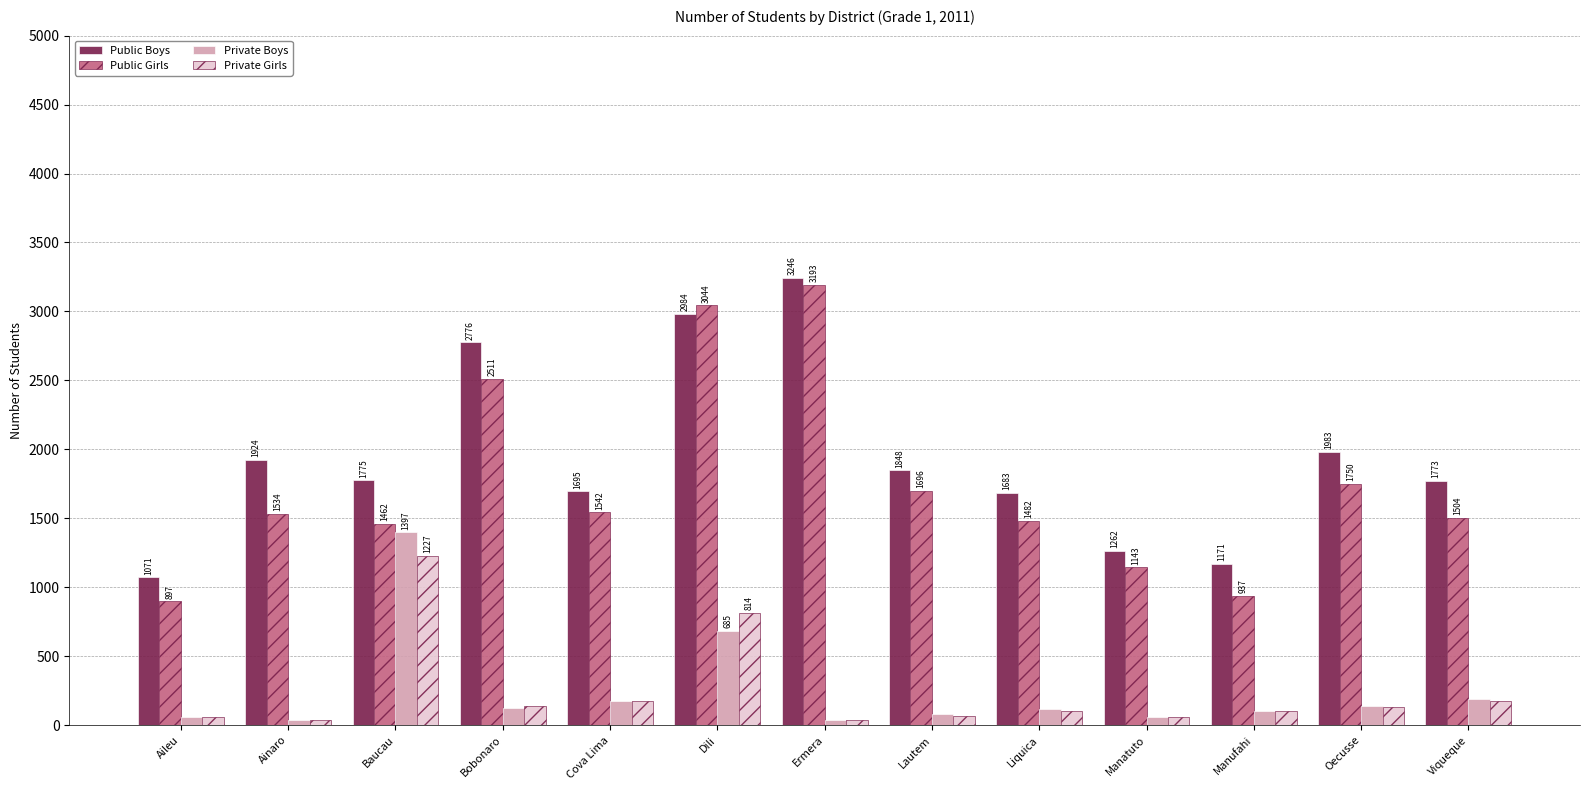

Where is Private Girls nearest to the value 633?

Dili